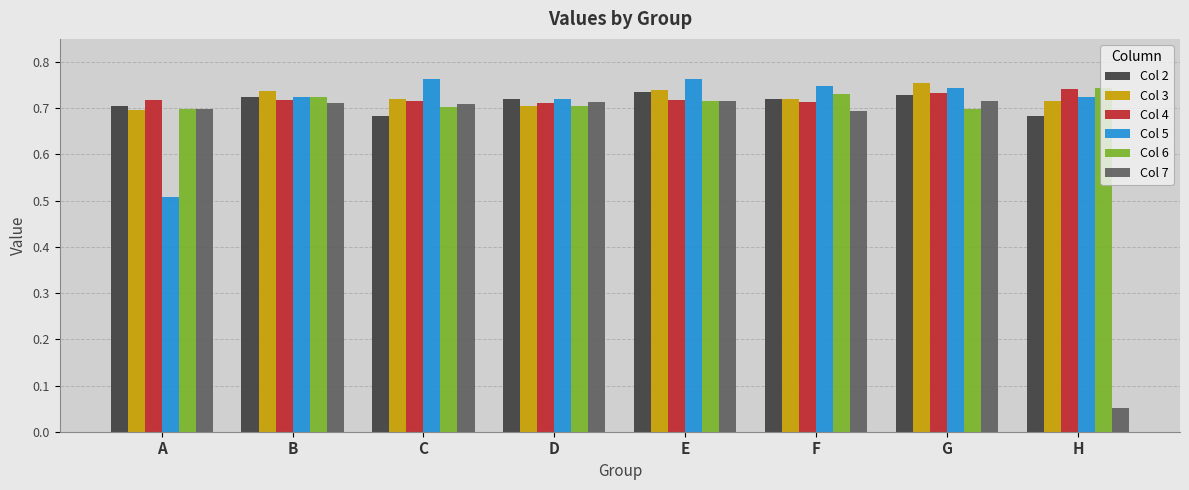

What are all the series names shown in the legend?

Col 2, Col 3, Col 4, Col 5, Col 6, Col 7